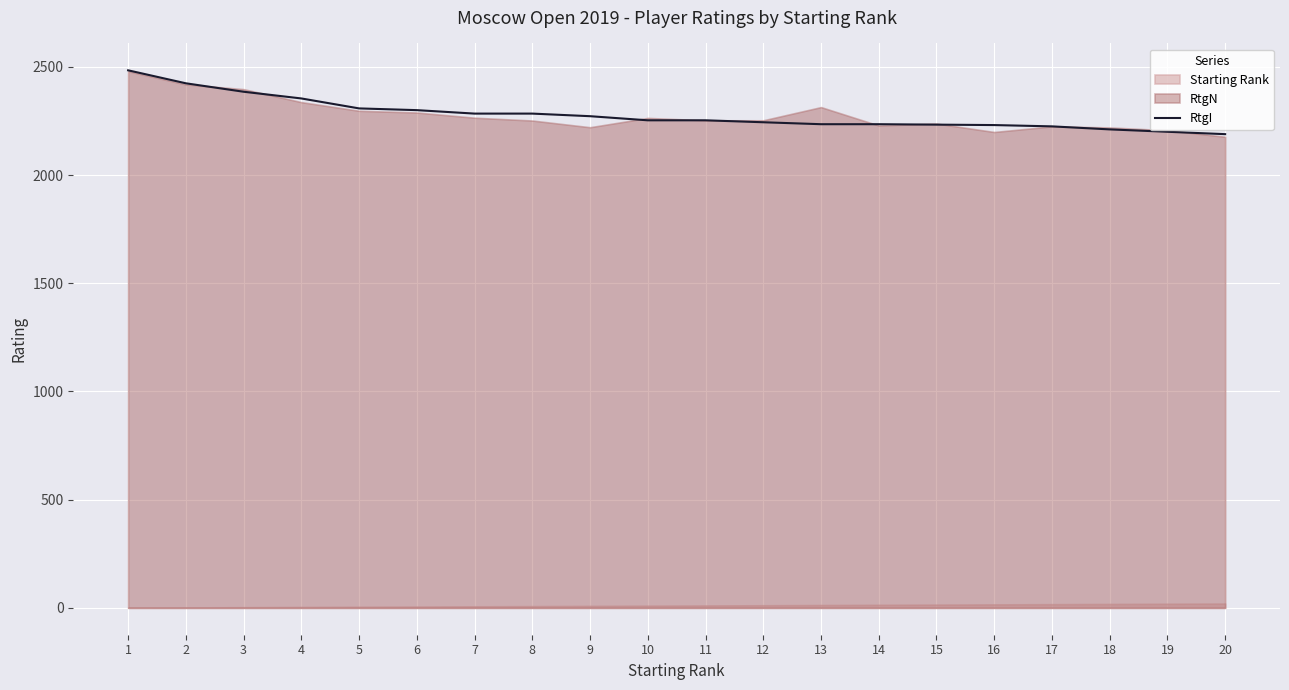

Reading right to left, extract all data points from this chart.

20=2189	19=2200	18=2211	17=2225	16=2231	15=2233	14=2235	13=2235	12=2244	11=2253	10=2253	9=2272	8=2284	7=2284	6=2300	5=2308	4=2354	3=2385	2=2424	1=2484